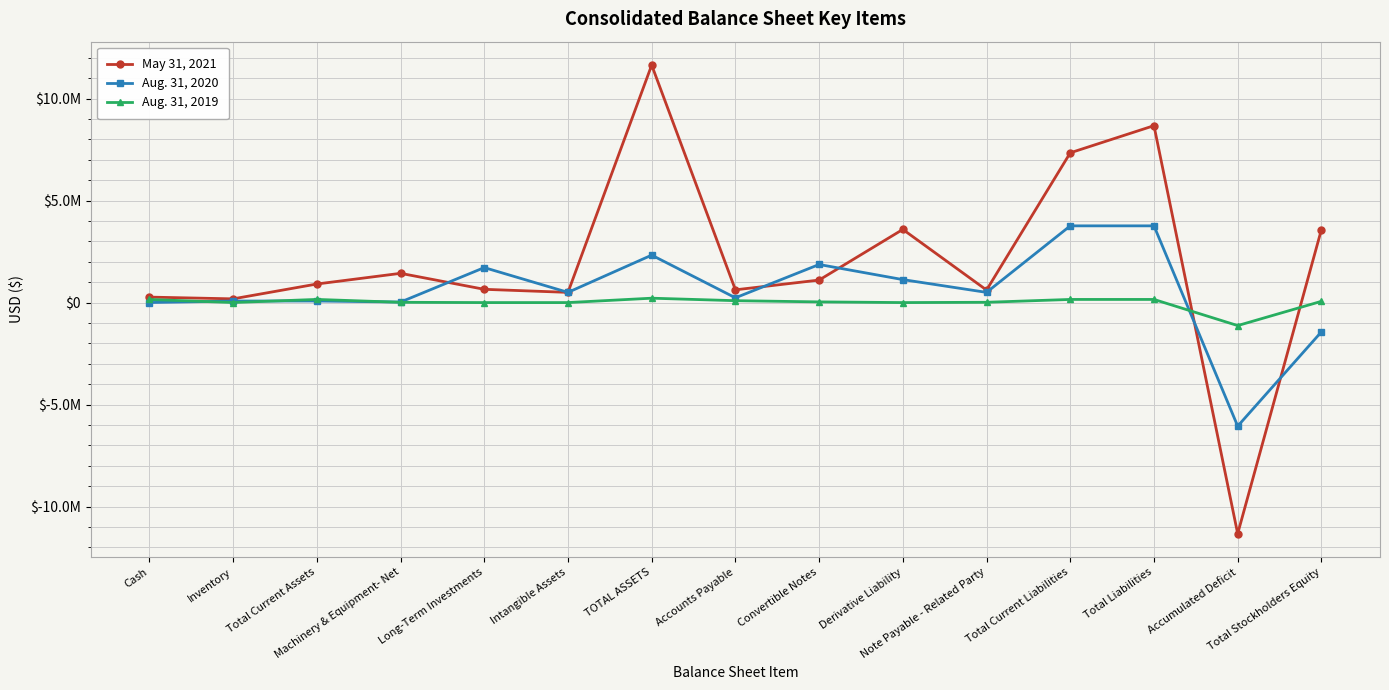

What is the sum of all Aug. 31, 2019 values?

-82379